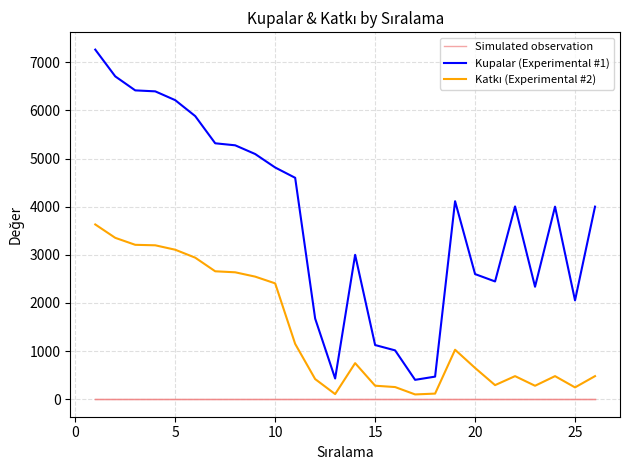

True or false: Simulated observation and Kupalar (Experimental #1) intersect in this chart.

False